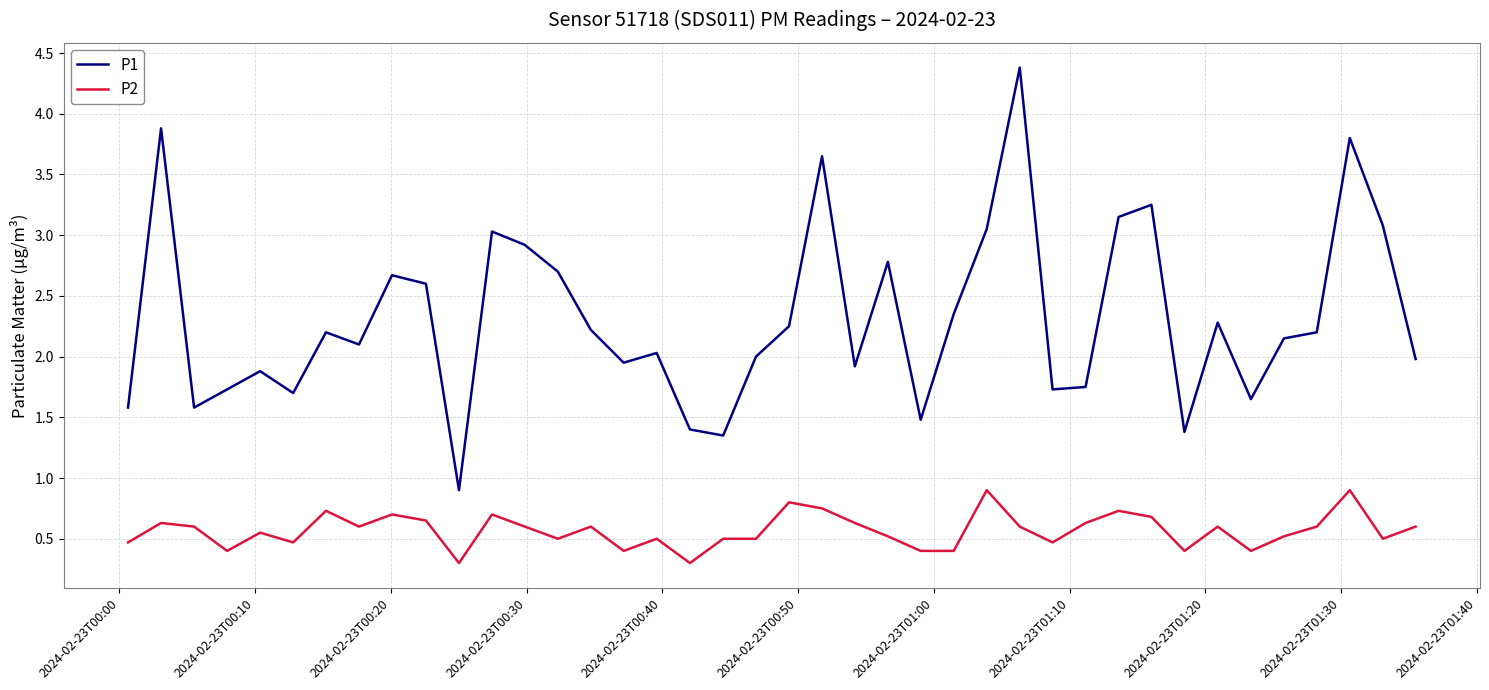

What is the maximum value for P1?

4.4